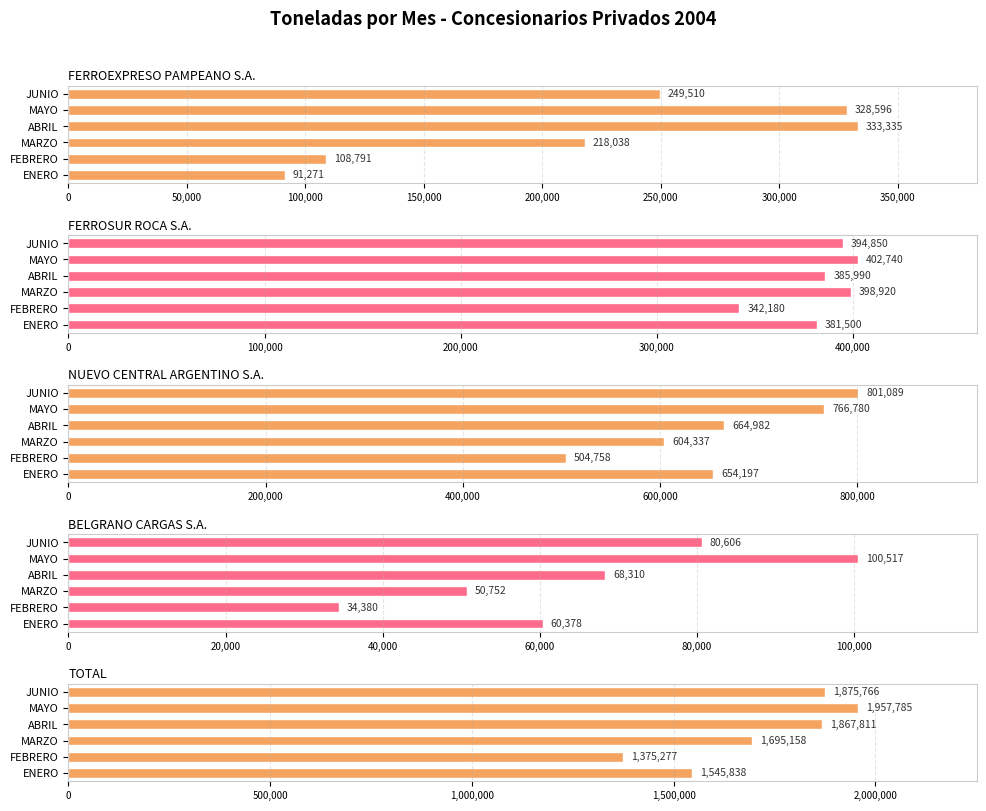

What are all the series names shown in the legend?

FERROEXPRESO PAMPEANO S.A., FERROSUR ROCA S.A., NUEVO CENTRAL ARGENTINO S.A., BELGRANO CARGAS S.A., TOTAL